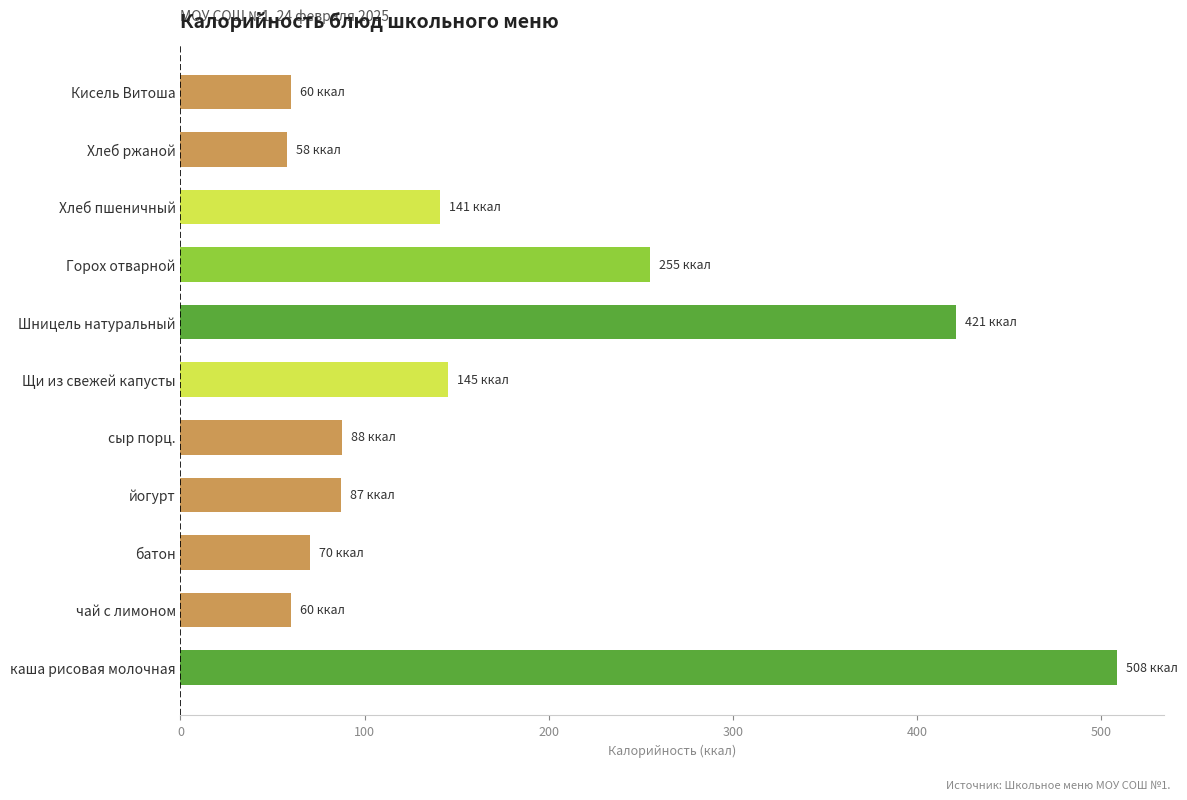

True or false: the data shows 145.2 at Щи из свежей капусты.

True